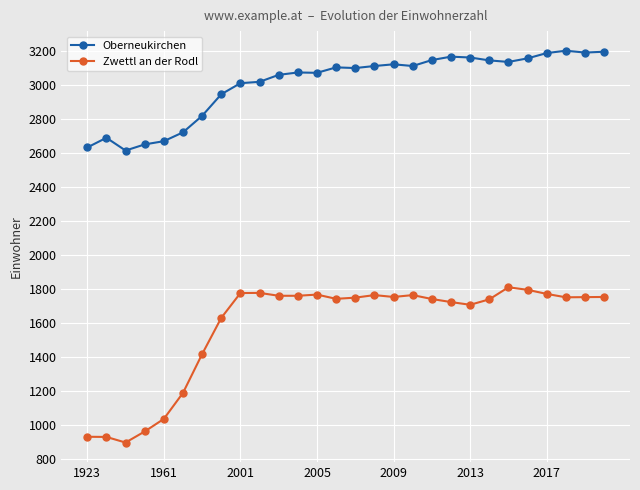

What is the sum of all Zwettl an der Rodl values?

44174